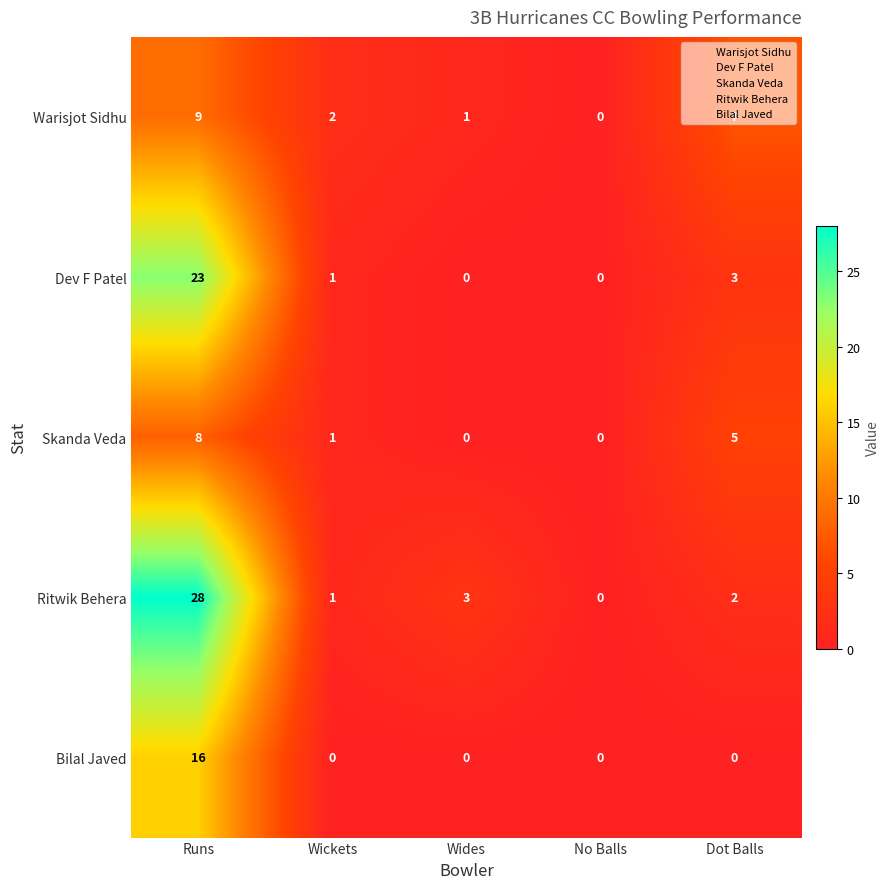

List the series in order of their peak value, lowest first.

Skanda Veda, Warisjot Sidhu, Bilal Javed, Dev F Patel, Ritwik Behera